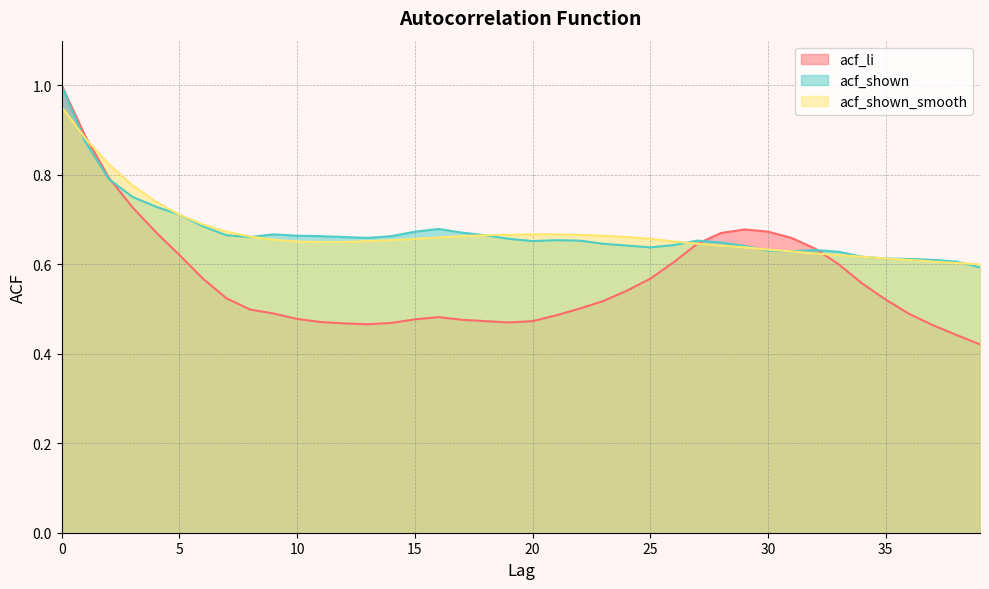

Reading right to left, transcribe all the data shown in this chart.

acf_li: 0.4	0.4	0.5	0.5	0.5	0.6	0.6	0.6	0.7	0.7	0.7	0.7	0.6	0.6	0.6	0.5	0.5	0.5	0.5	0.5	0.5	0.5	0.5	0.5	0.5	0.5	0.5	0.5	0.5	0.5	0.5	0.5	0.5	0.6	0.6	0.7	0.7	0.8	0.9	1.0
acf_shown: 0.6	0.6	0.6	0.6	0.6	0.6	0.6	0.6	0.6	0.6	0.6	0.6	0.7	0.6	0.6	0.6	0.6	0.7	0.7	0.7	0.7	0.7	0.7	0.7	0.7	0.7	0.7	0.7	0.7	0.7	0.7	0.7	0.7	0.7	0.7	0.7	0.8	0.8	0.9	1.0
acf_shown_smooth: 0.6	0.6	0.6	0.6	0.6	0.6	0.6	0.6	0.6	0.6	0.6	0.6	0.6	0.7	0.7	0.7	0.7	0.7	0.7	0.7	0.7	0.7	0.7	0.7	0.7	0.7	0.7	0.7	0.7	0.7	0.7	0.7	0.7	0.7	0.7	0.7	0.8	0.8	0.9	1.0